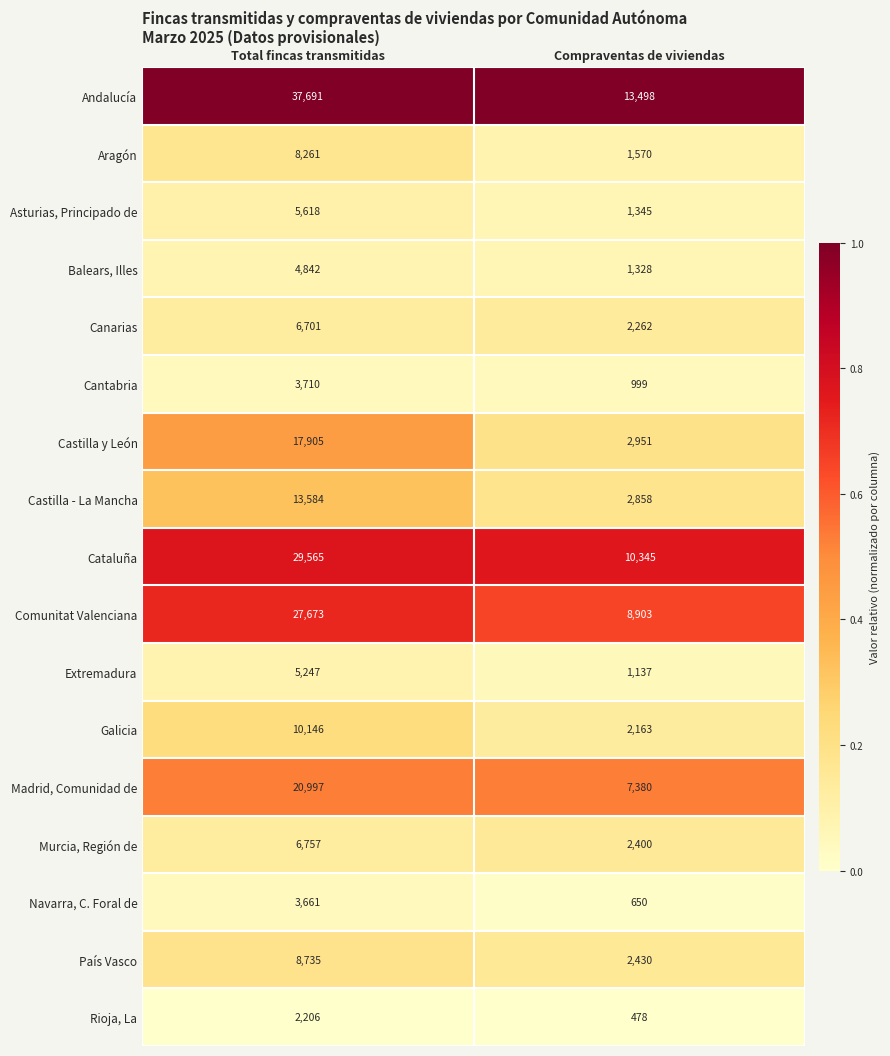

Read the Comunitat Valenciana value at Total fincas transmitidas, to the nearest 100.

27700